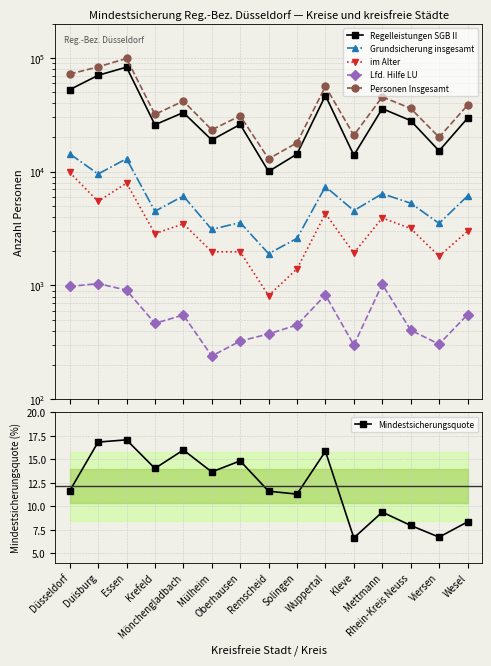

What is the difference between the maximum and minimum values in the Lfd. Hilfe LU series?

800.0